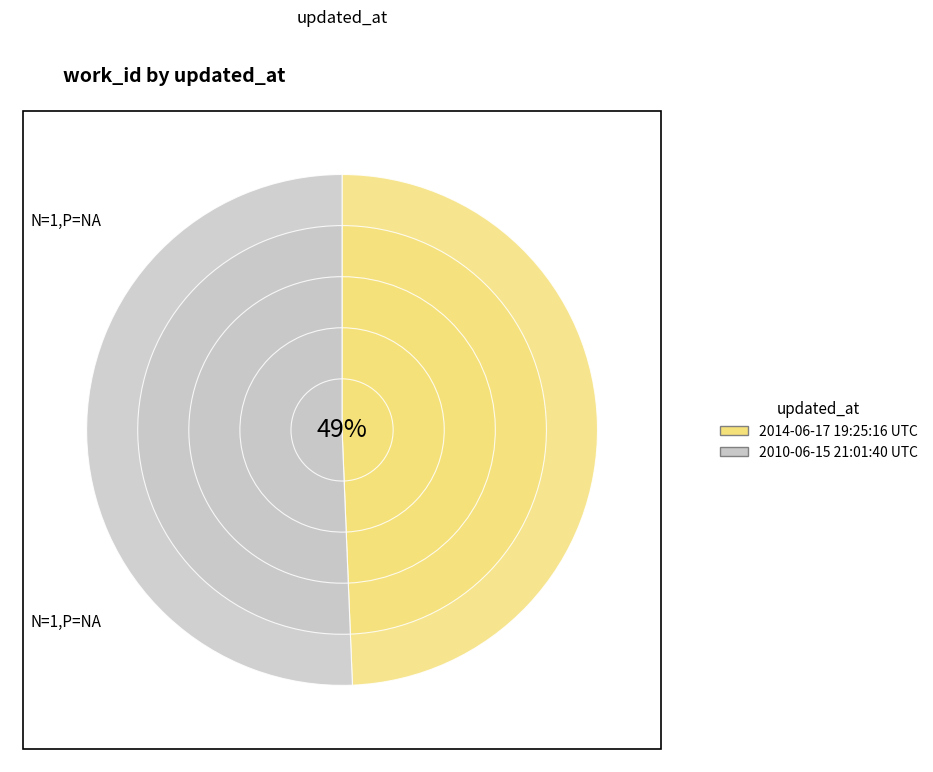

Count the number of slices in the pie.

2